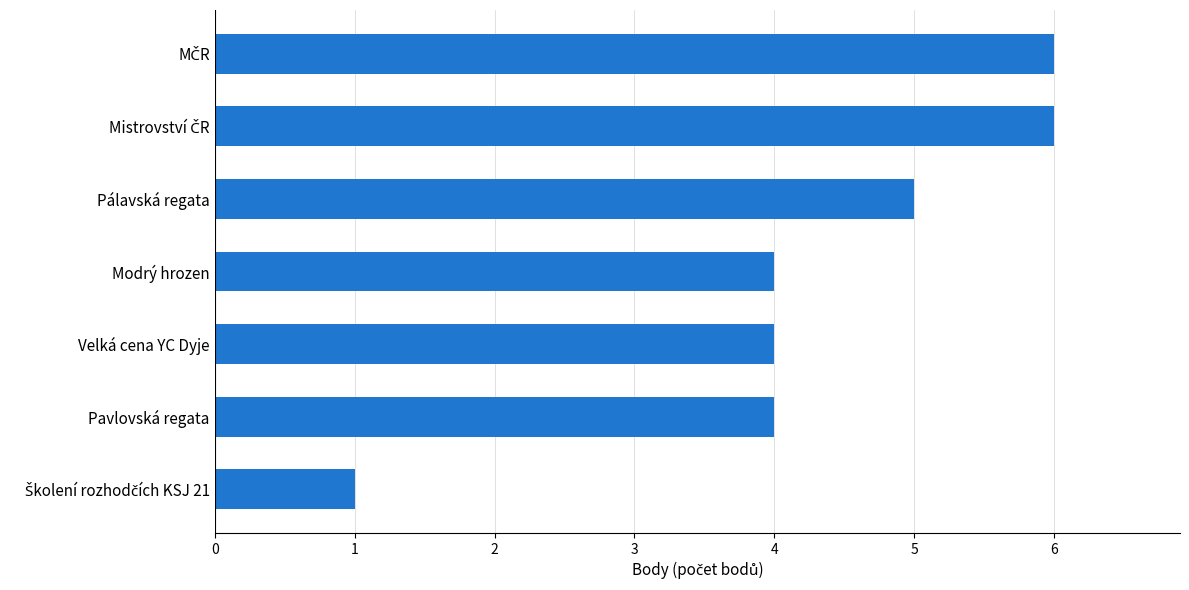

Is it true that the value at Velká cena YC Dyje is 4?

True